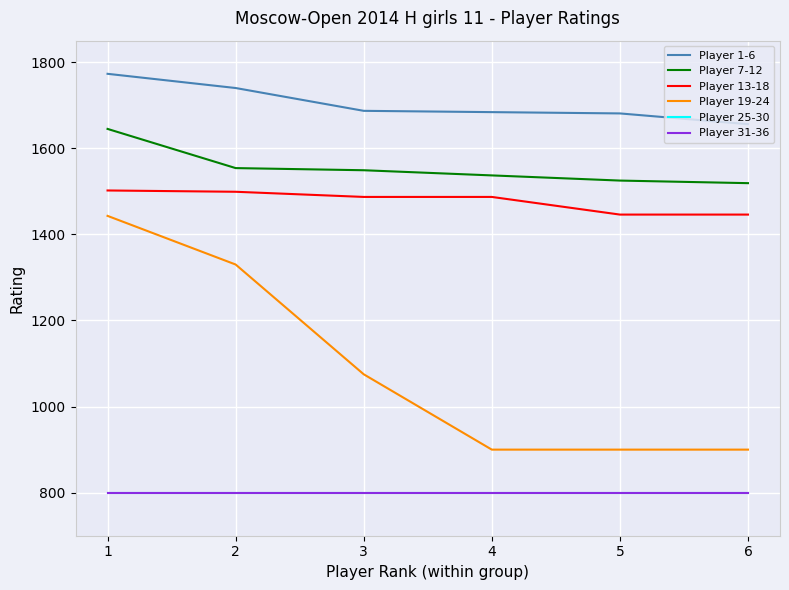

What is the spread (max minus min) of values at 2?

940